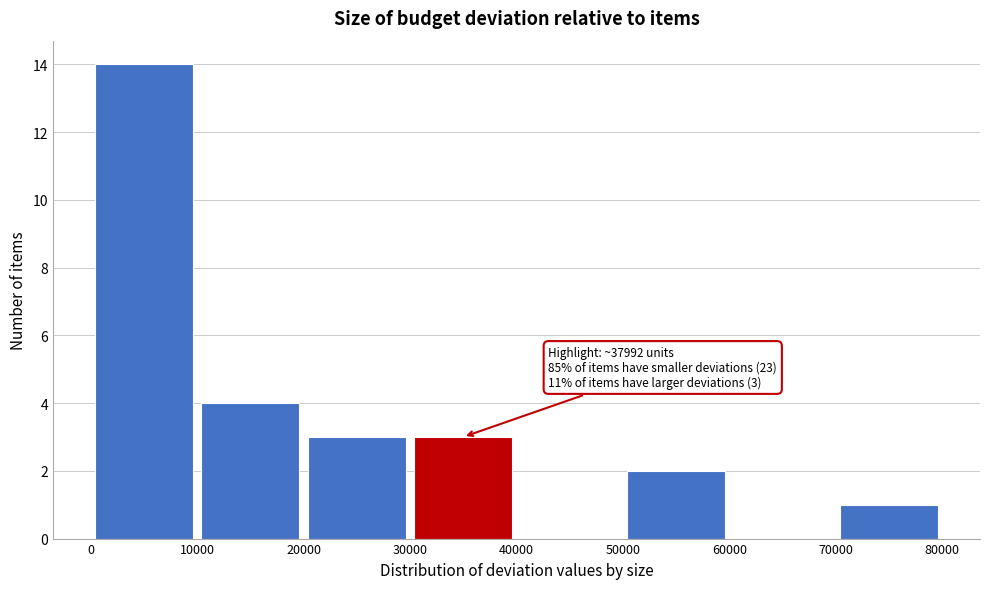

Which range on the x-axis has the tallest bar?

0 to 10000